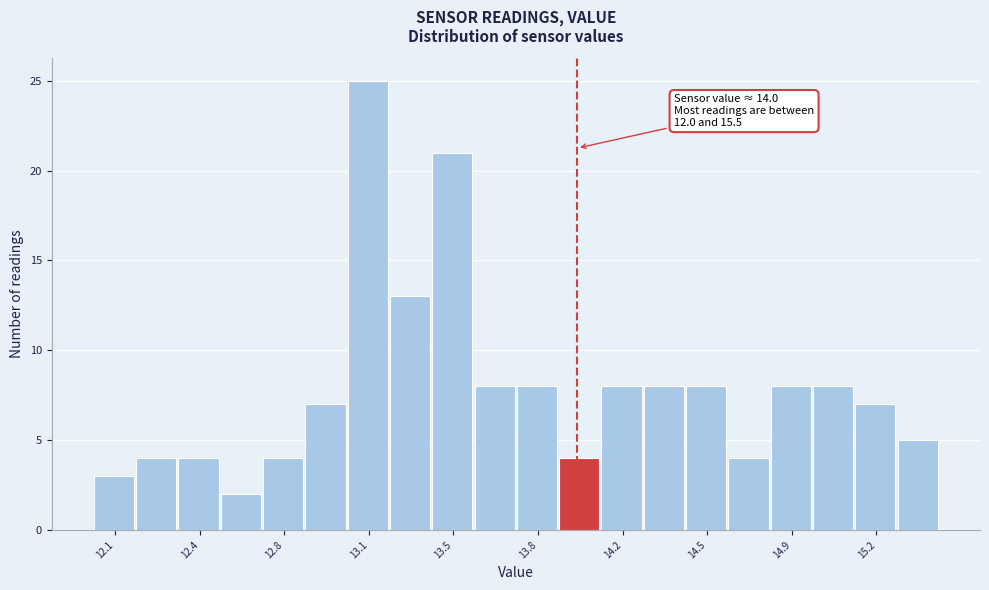

Read against the x-axis, roughly where is the centre of the tallest bar?

13.15